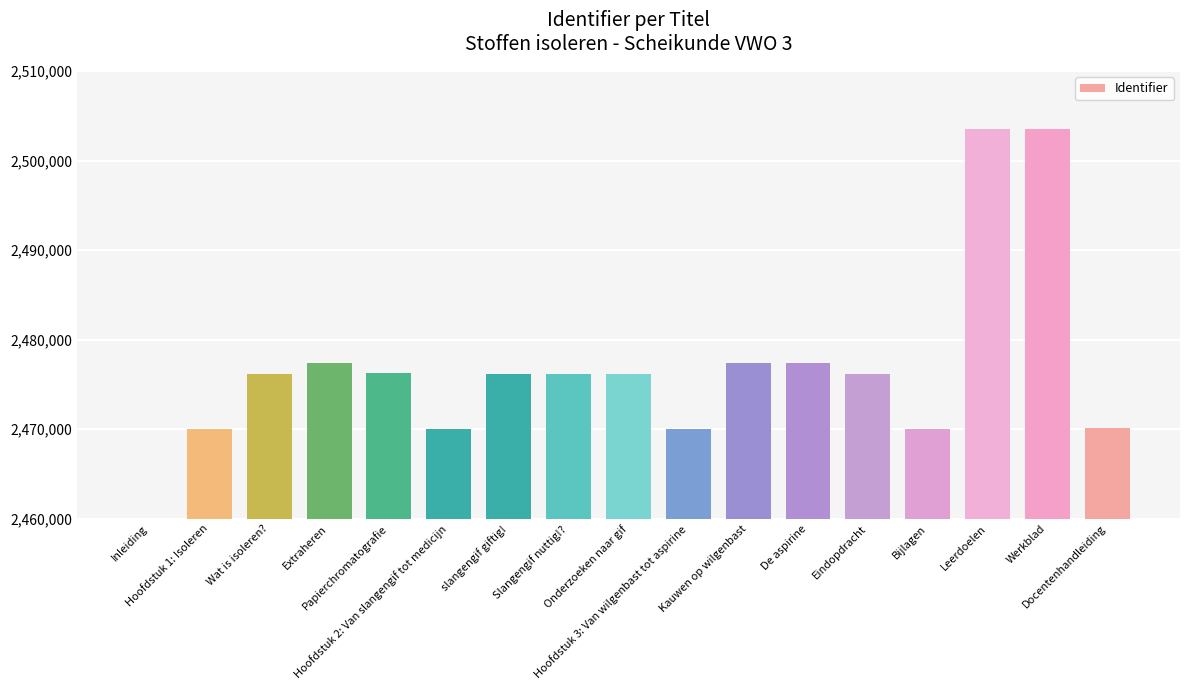

What is the label of the 16th bar from the right?

Hoofdstuk 1: Isoleren